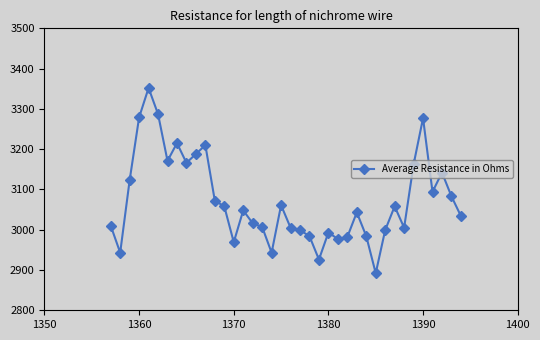

What is the greatest value displayed?

3352